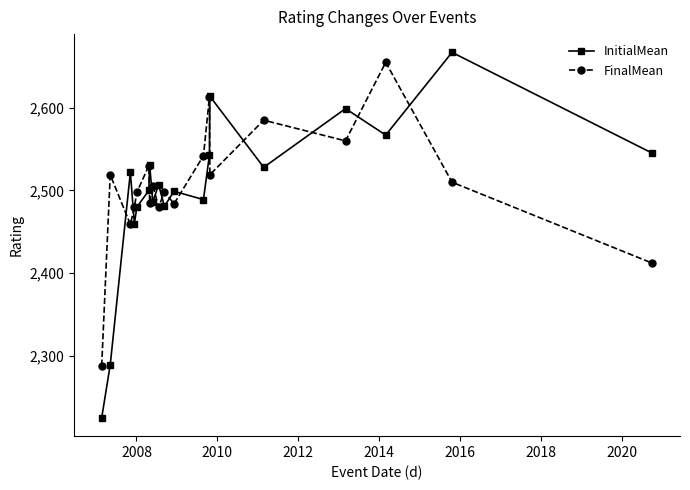

In InitialMean, how many points are higher than both neighbors (excluding endpoints)?

7